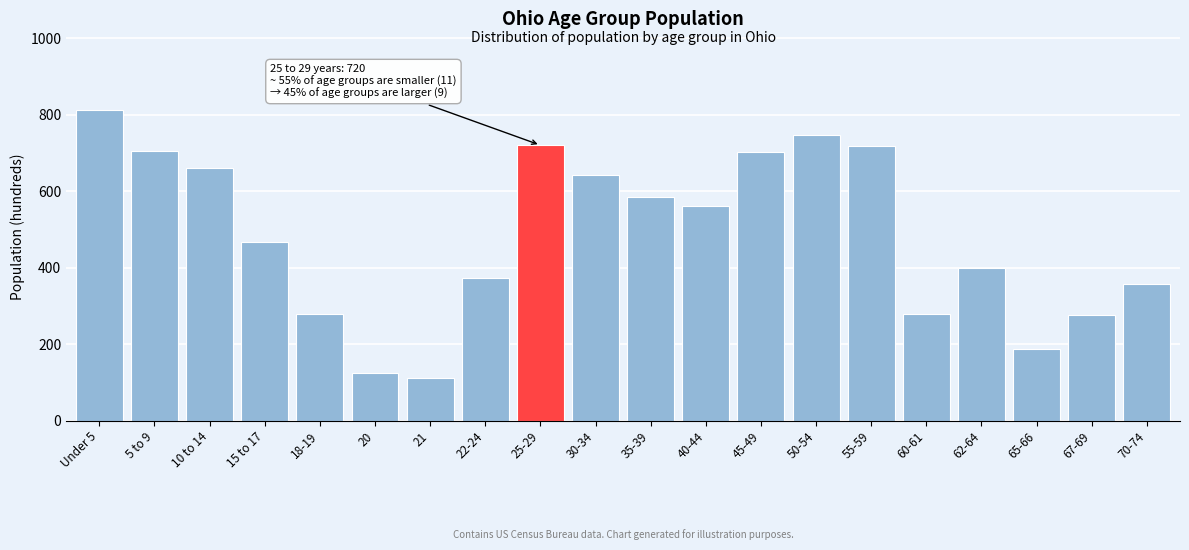

The value at Under 5 is 384. True or false?

False